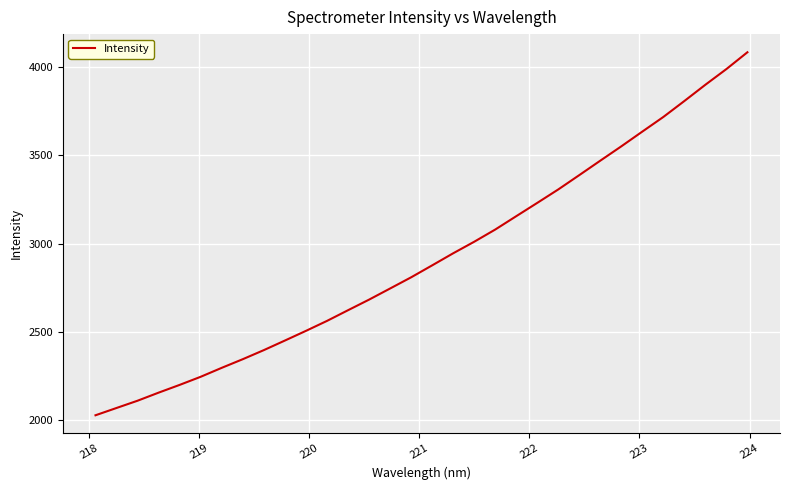

What is the smallest value displayed?

2026.6